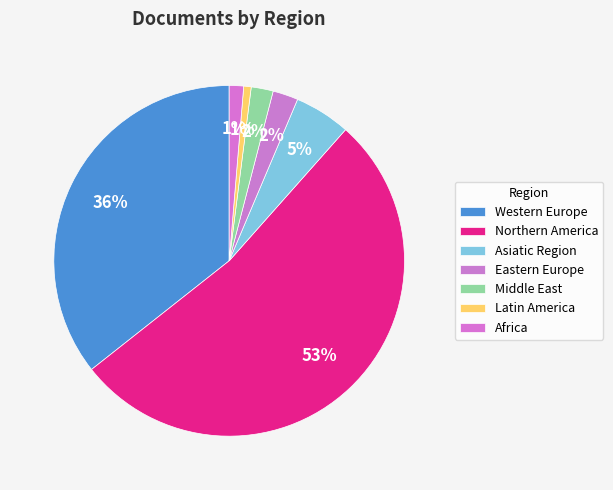

Count the number of slices in the pie.

7